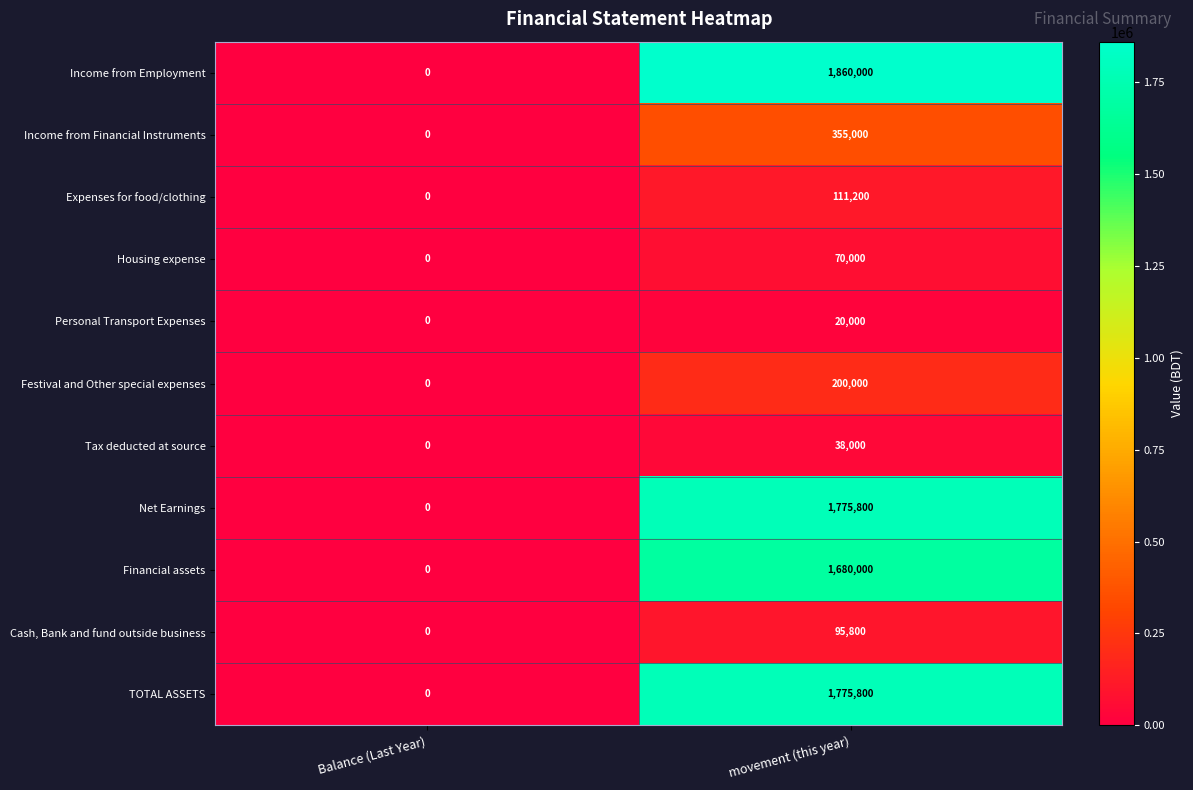

What is the difference between the highest and lowest values at movement (this year)?

1840000